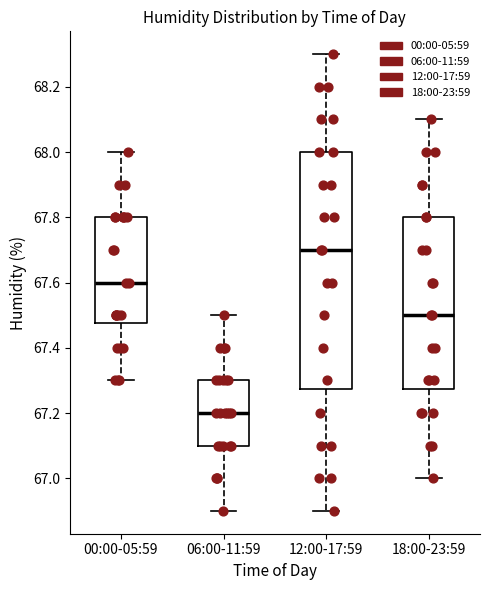

Reading left to right, transcribe this box plot: for each box, give where its median line is, the range the box spans, and where its two whiskers end, as read against the y-axis. The values are not printed on the chart, so give them approximately, as read against the axis.

00:00-05:59: median 67.60, box 67.48 to 67.80, whiskers 67.30 to 68.00
06:00-11:59: median 67.20, box 67.10 to 67.30, whiskers 66.90 to 67.50
12:00-17:59: median 67.70, box 67.28 to 68.00, whiskers 66.90 to 68.30
18:00-23:59: median 67.50, box 67.28 to 67.80, whiskers 67.00 to 68.10